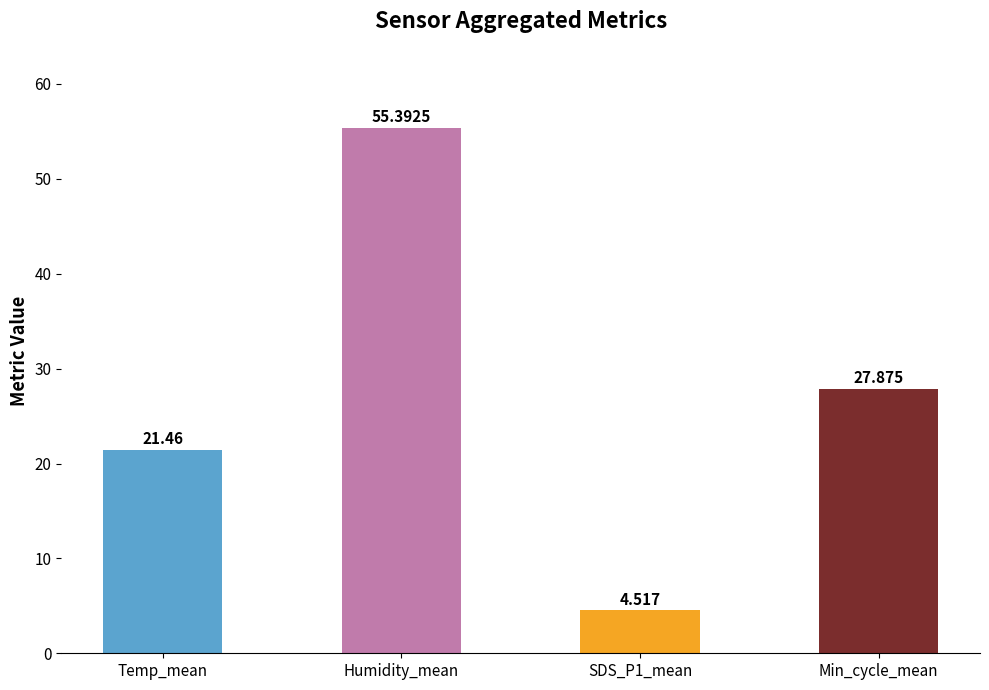

What is the label of the 1st bar from the right?

Min_cycle_mean